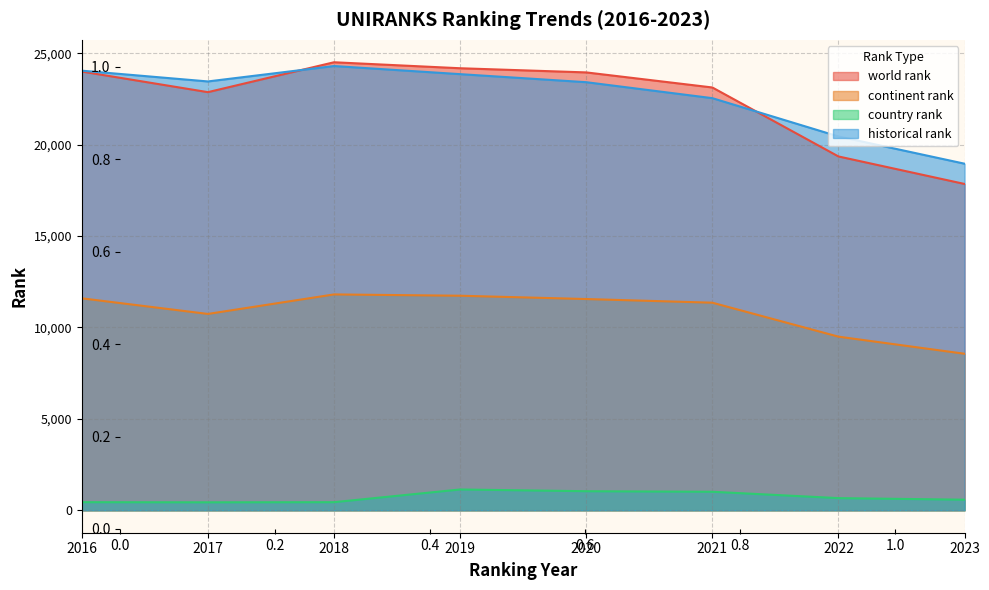

Which has a higher value, 2022 or 2020?

2020